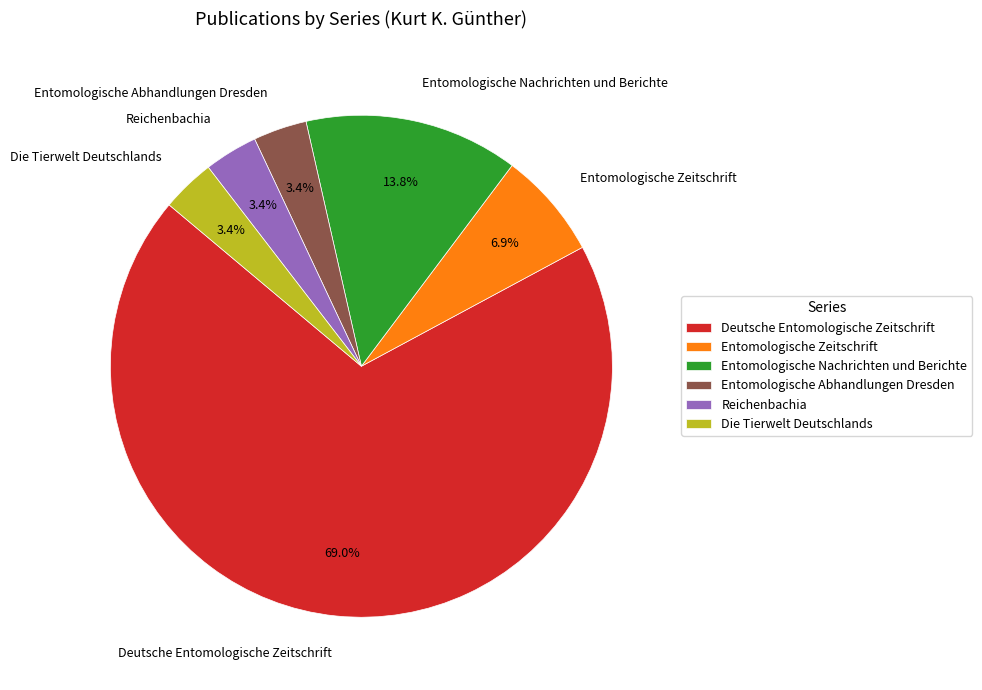

Is Reichenbachia the majority of the pie?

No